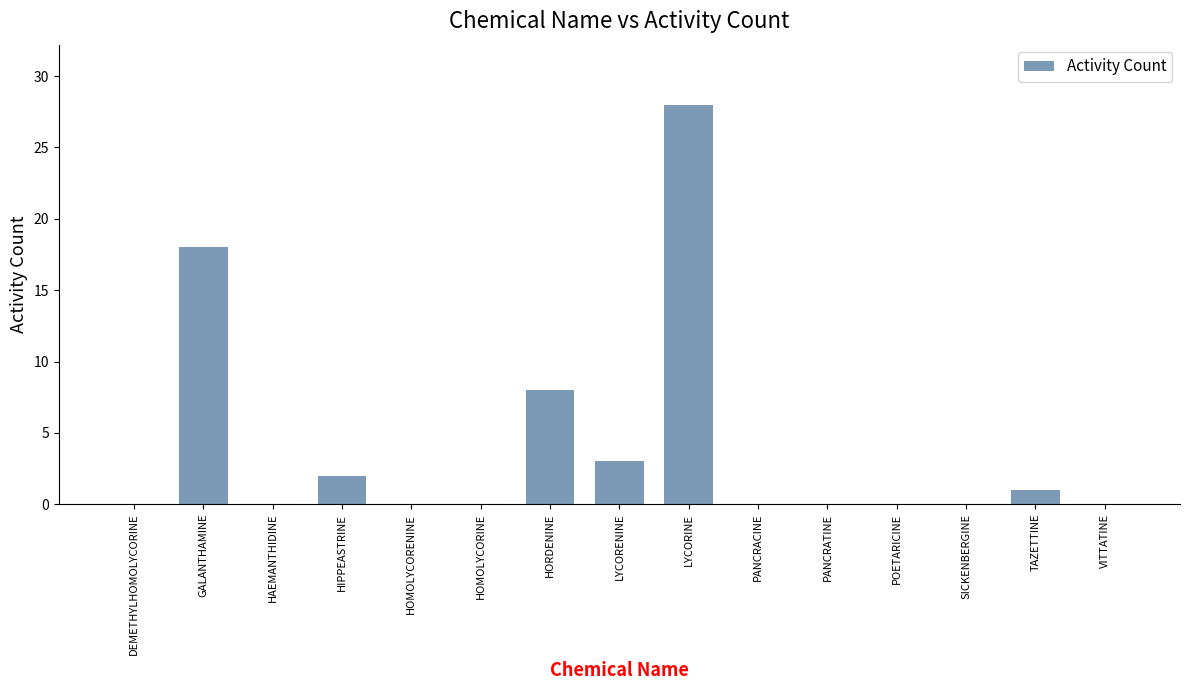

True or false: the data shows 29 at GALANTHAMINE.

False